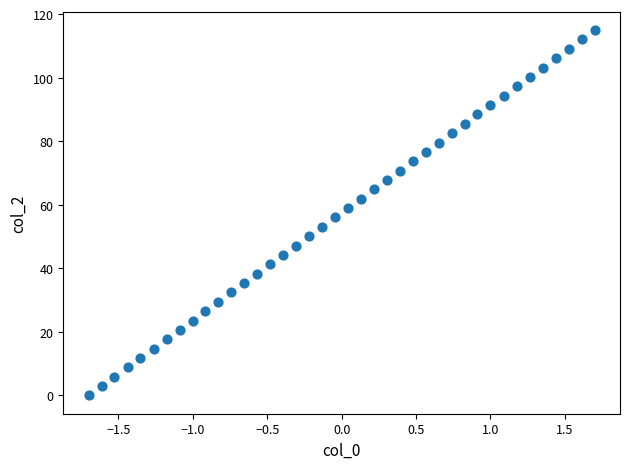

What is the range of X values (max minus min)?

3.4